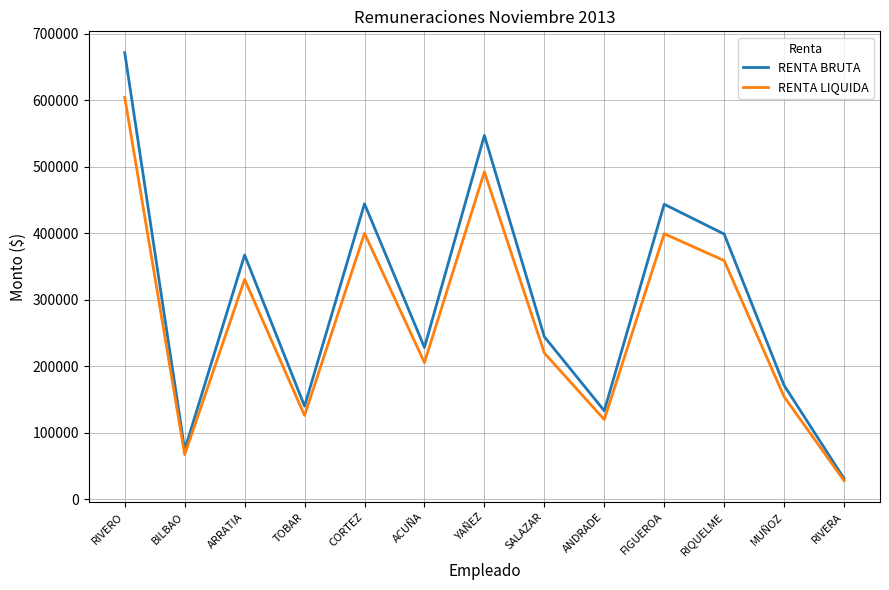

List the series in order of their overall mean, lowest first.

RENTA LIQUIDA, RENTA BRUTA